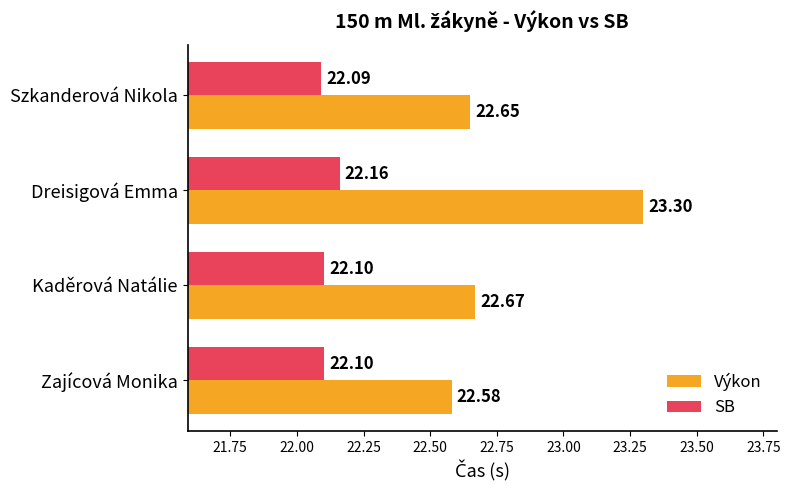

What is the sum of all SB values?

88.5